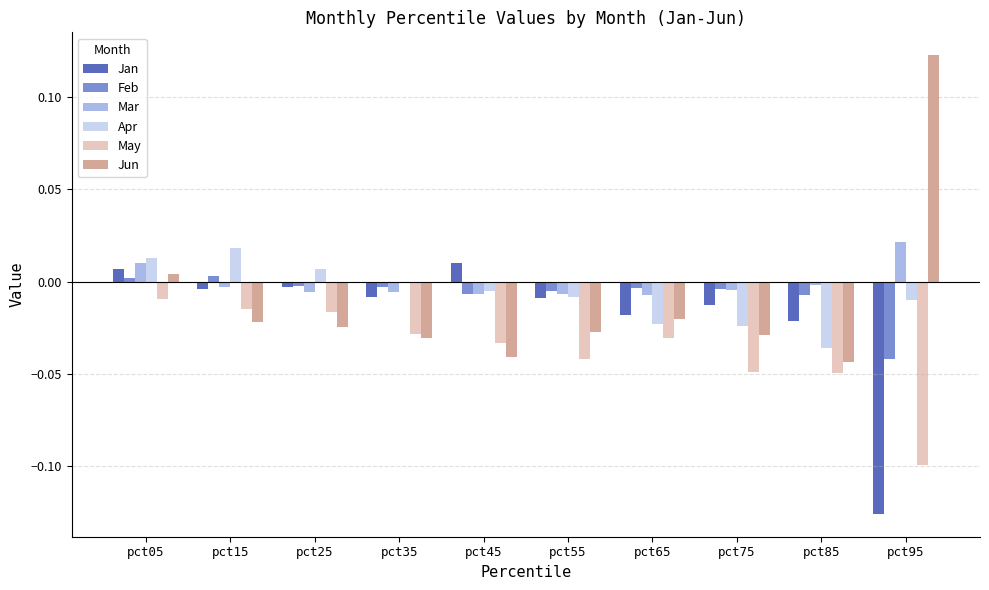

Is the value of Jan at pct25 greater than the value of Jun at pct85?

Yes